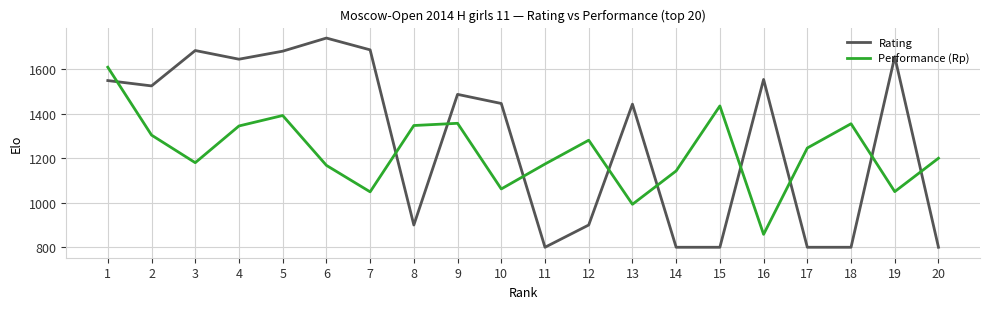

Which series has the widest spread of values?

Rating